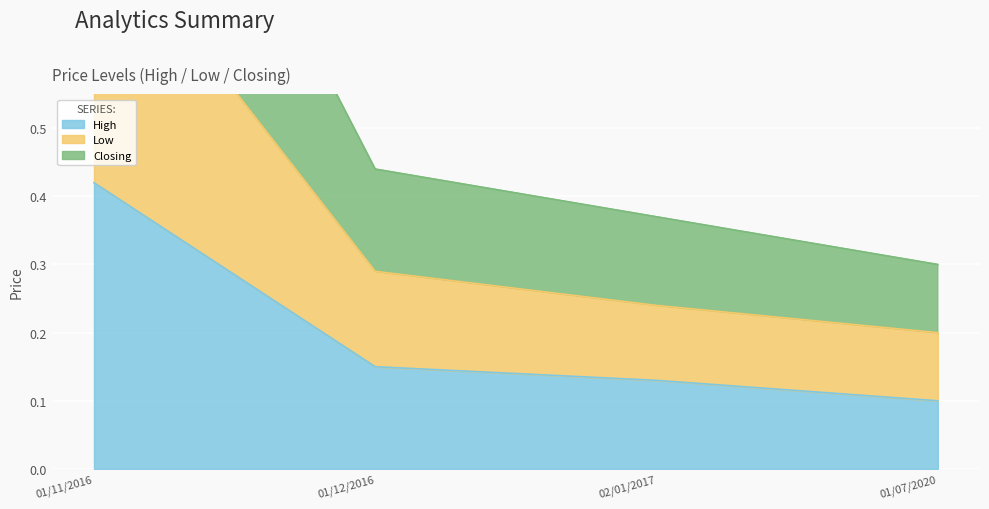

What is the label of the 4th point from the right?

01/11/2016